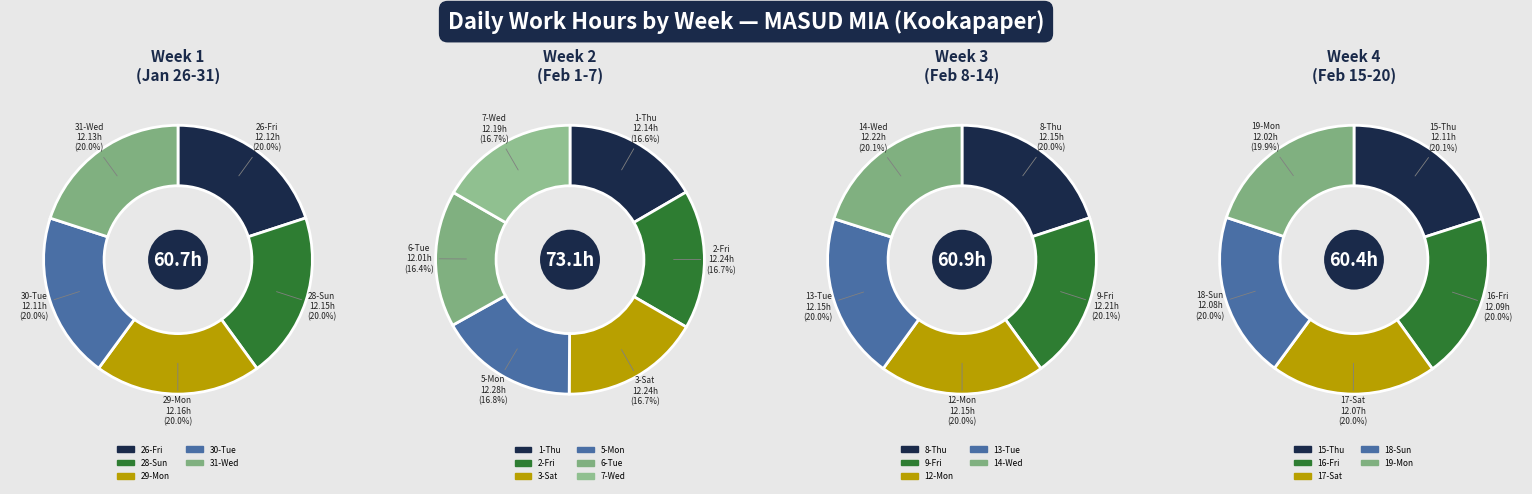

What percentage do 15-Thu and 5-Mon together represent?

9.6%